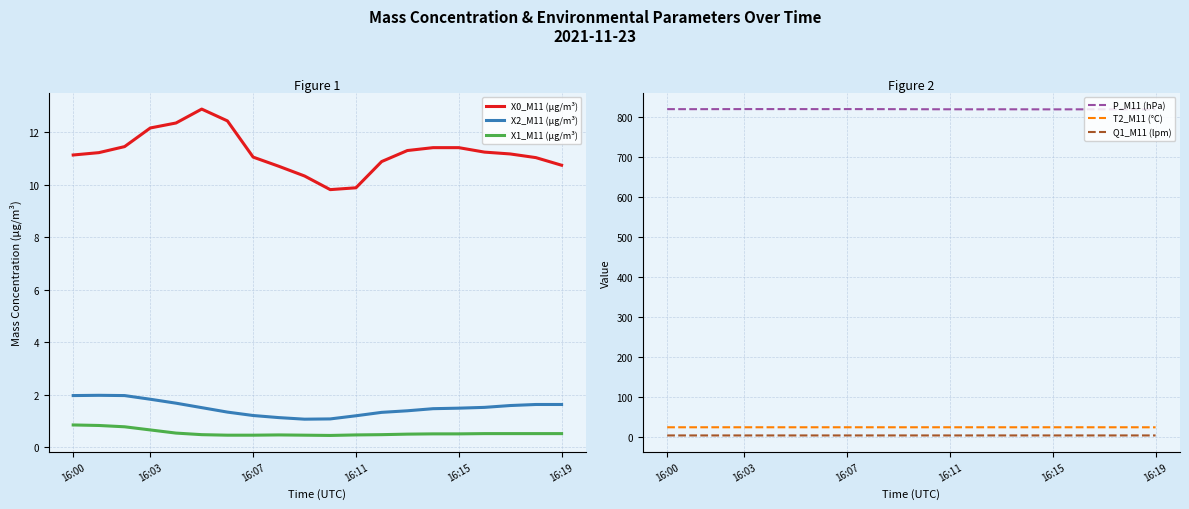

Is it true that T2_M11 (°C) equals 25.3 at 16:19?

True